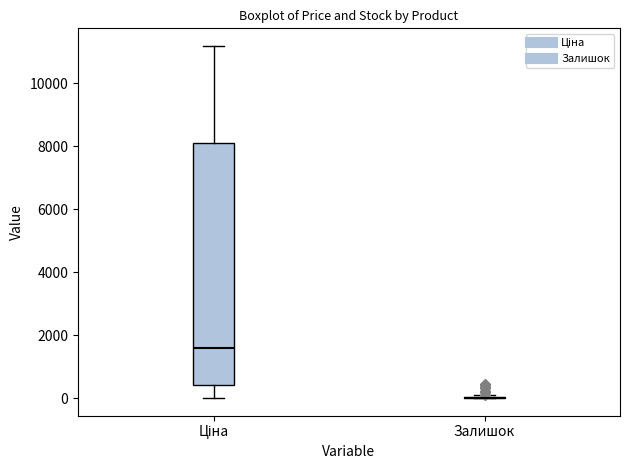

Which box is the tallest, from its lower edge to its upper edge?

Ціна